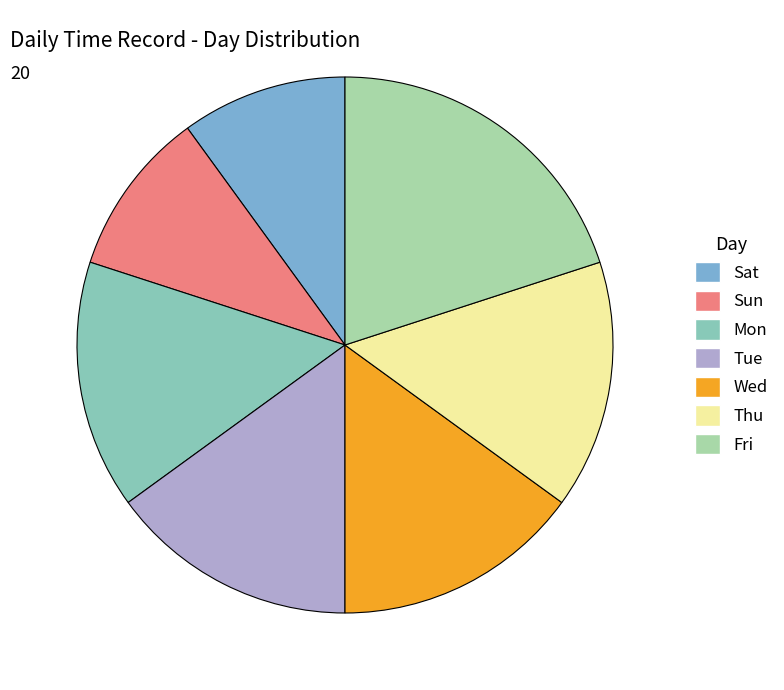

Is it true that Sat is 10% of the pie?

True